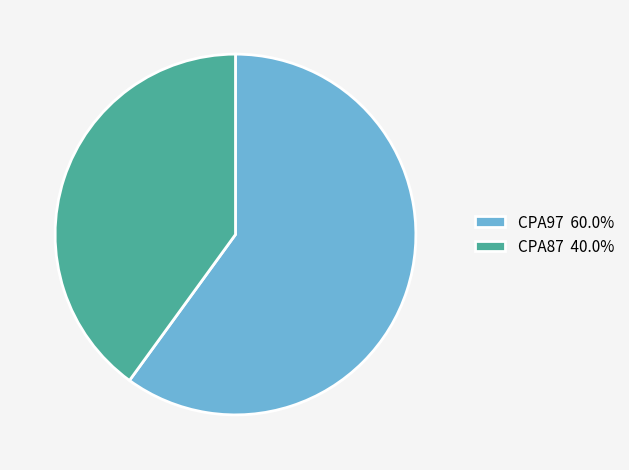

Is CPA97 the majority of the pie?

Yes